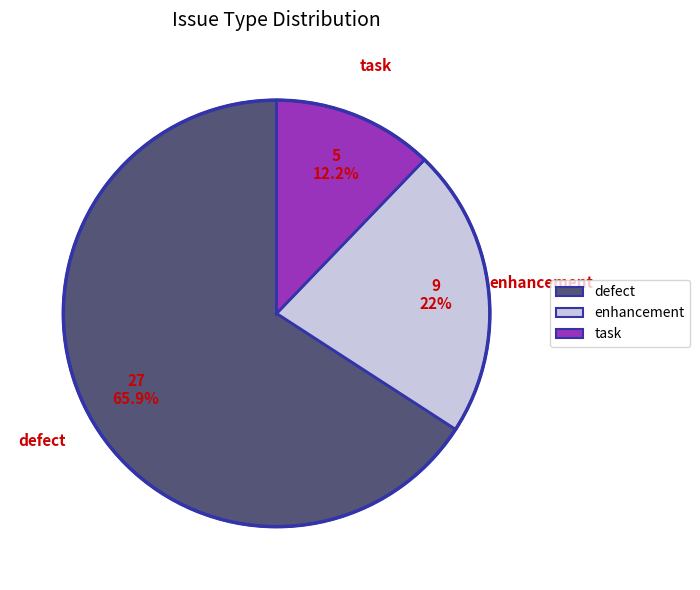

Which category has the biggest portion of the pie?

defect